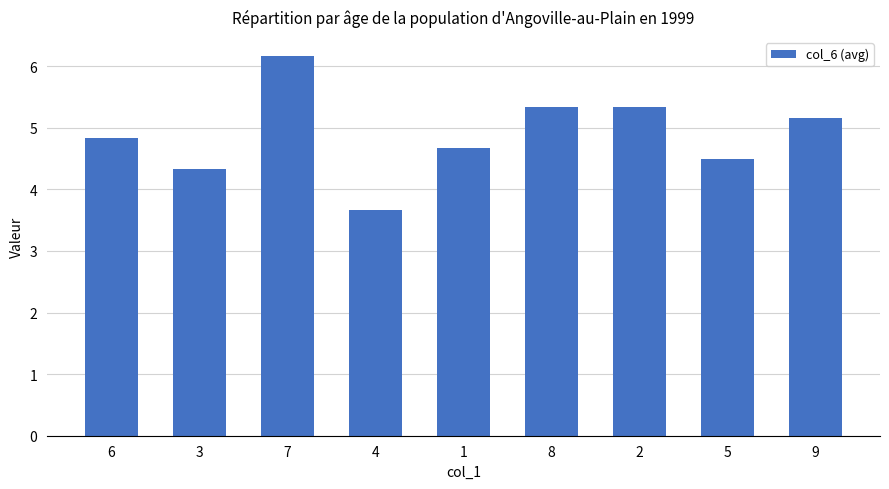

Where does the data first go above 4?

6